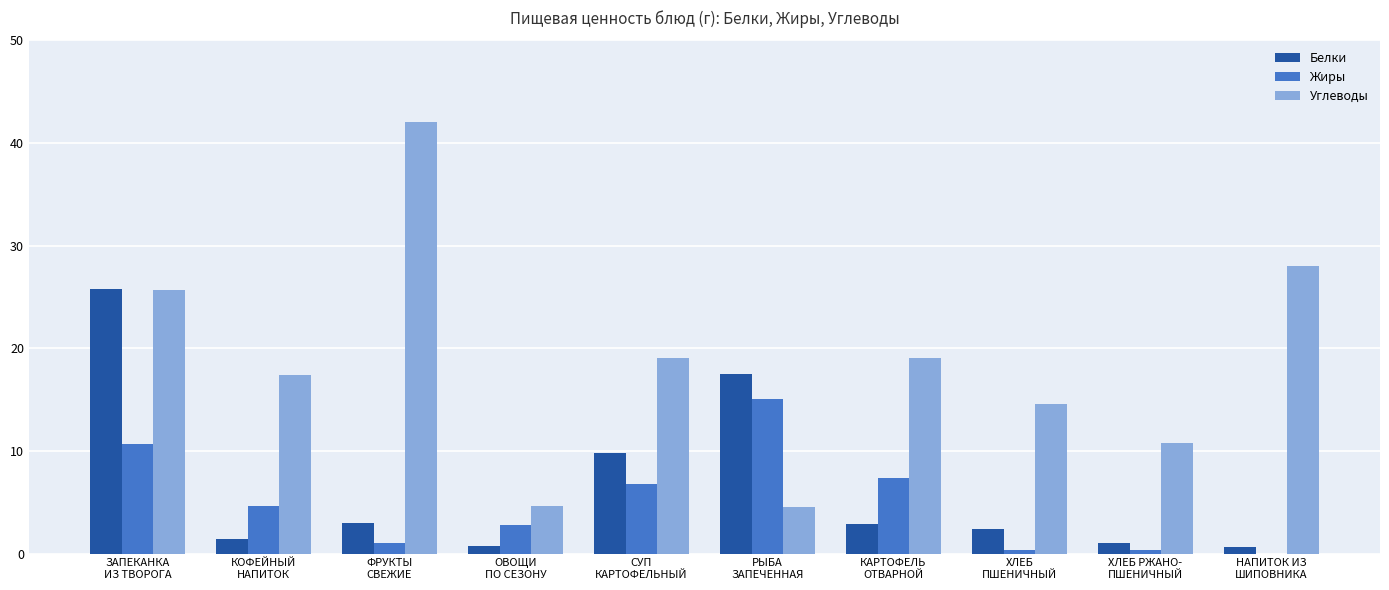

What are all the series names shown in the legend?

Белки, Жиры, Углеводы